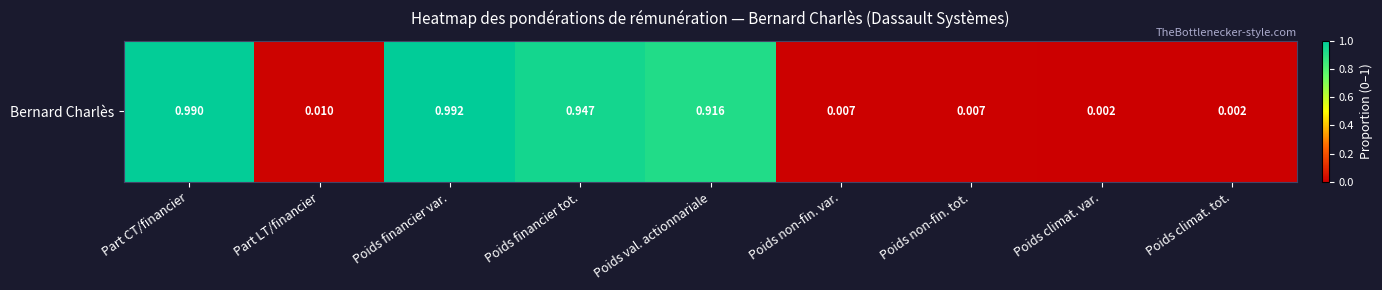

Is it true that the value at Part LT/financier is 0.0?

False